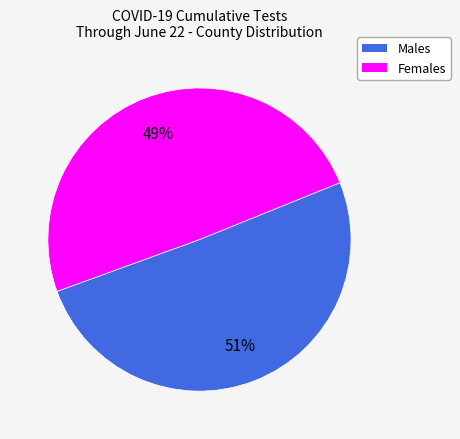

How many segments does this pie chart have?

2